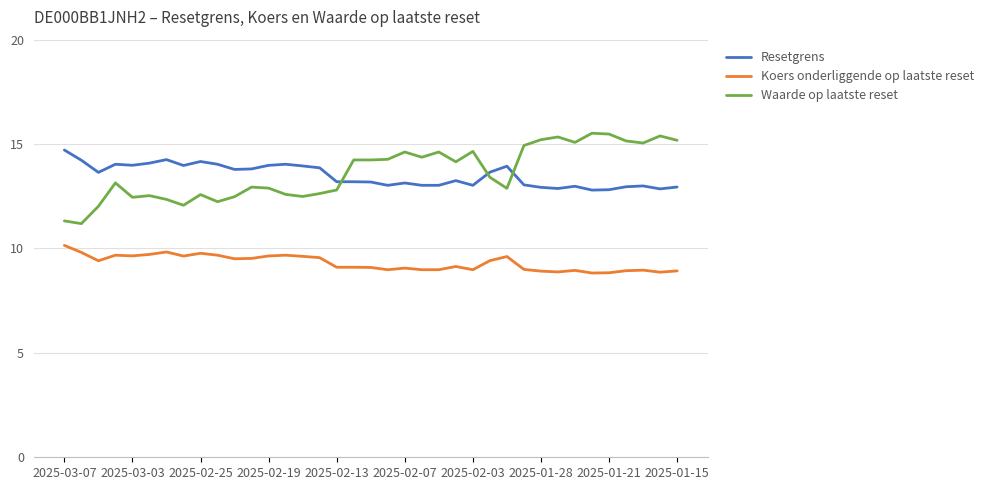

True or false: Waarde op laatste reset and Resetgrens intersect in this chart.

True